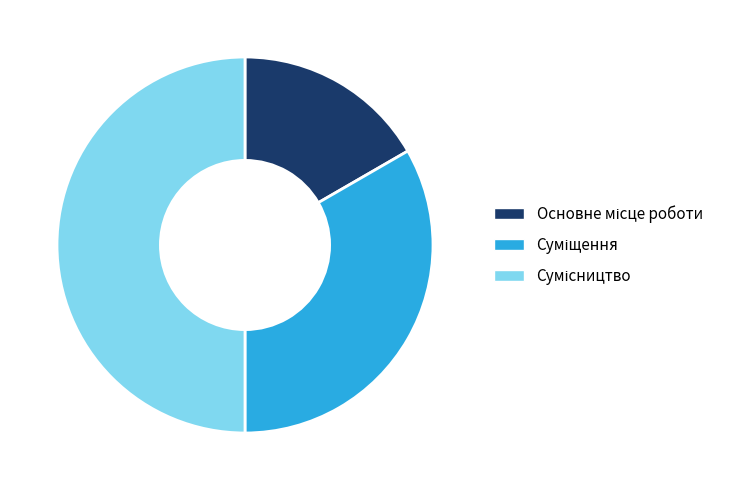

Does any single category account for the majority?

No